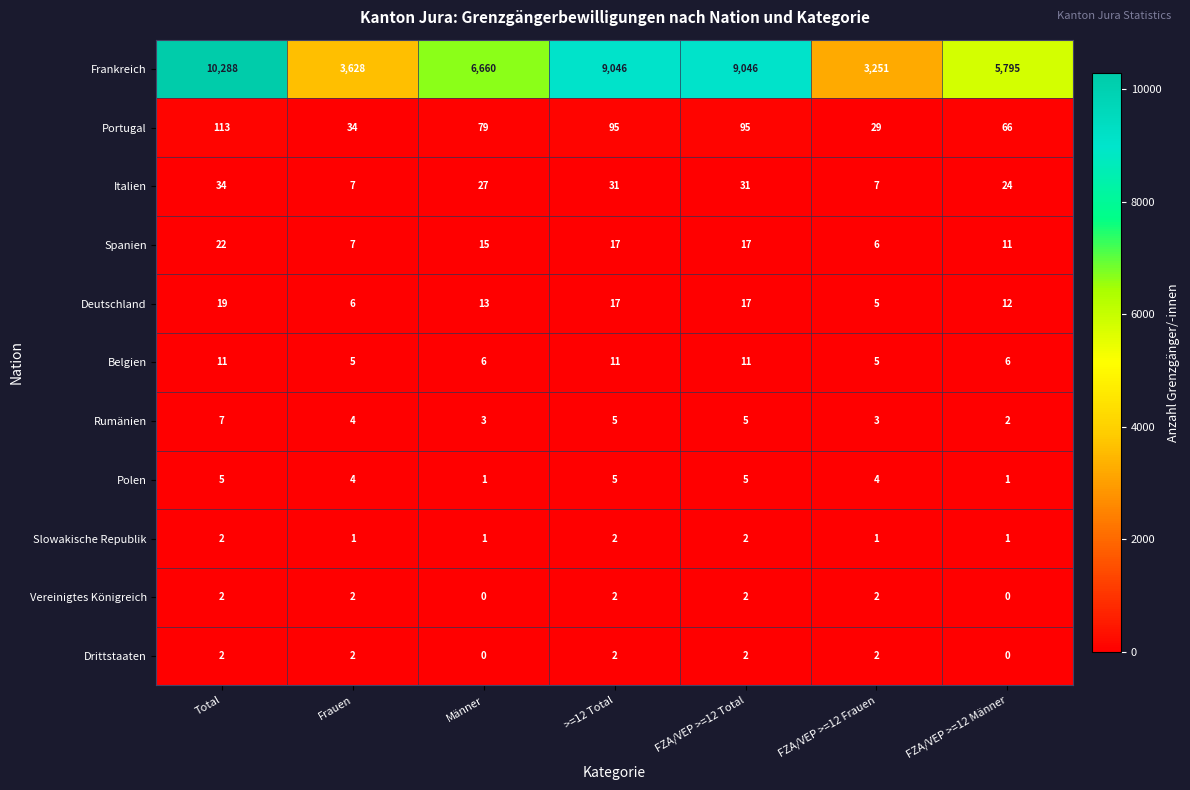

Which series has the largest total across all categories?

Frankreich